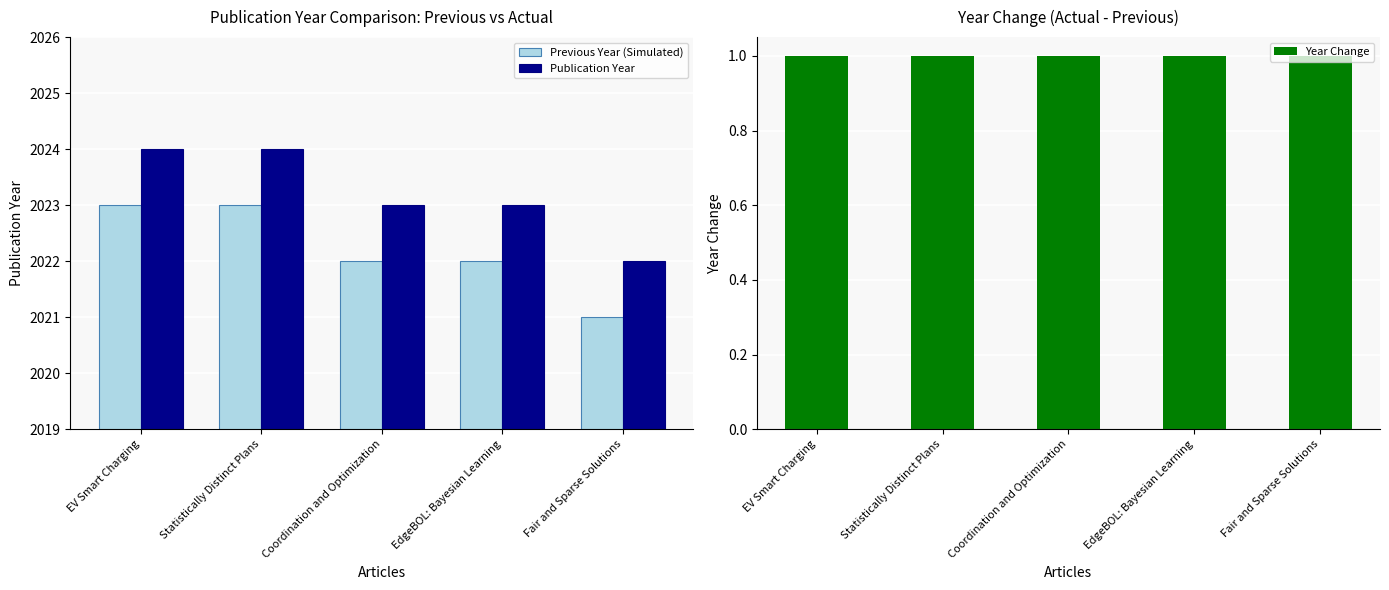

How many bars are there in total?

15